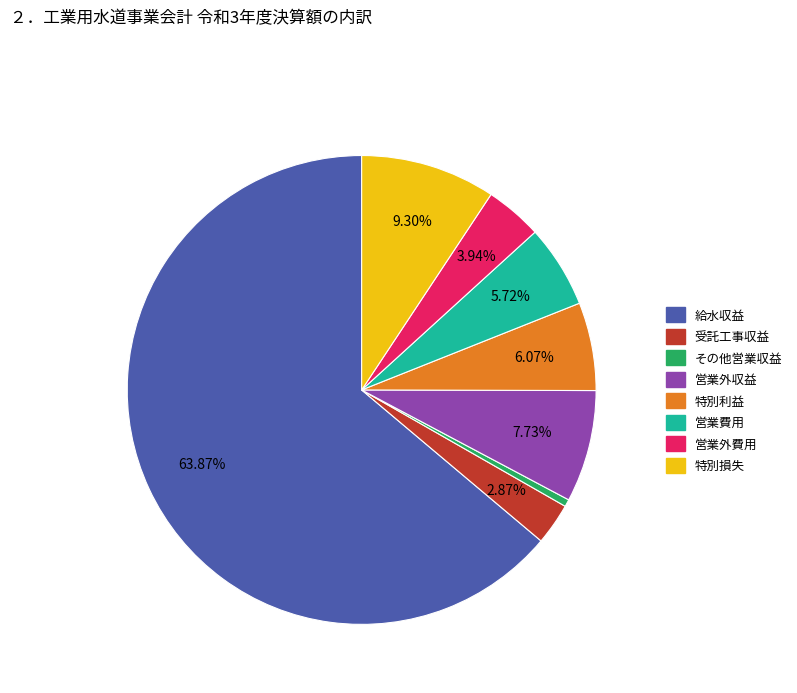

What percentage is the 営業外費用 slice, to the nearest percent?

4%